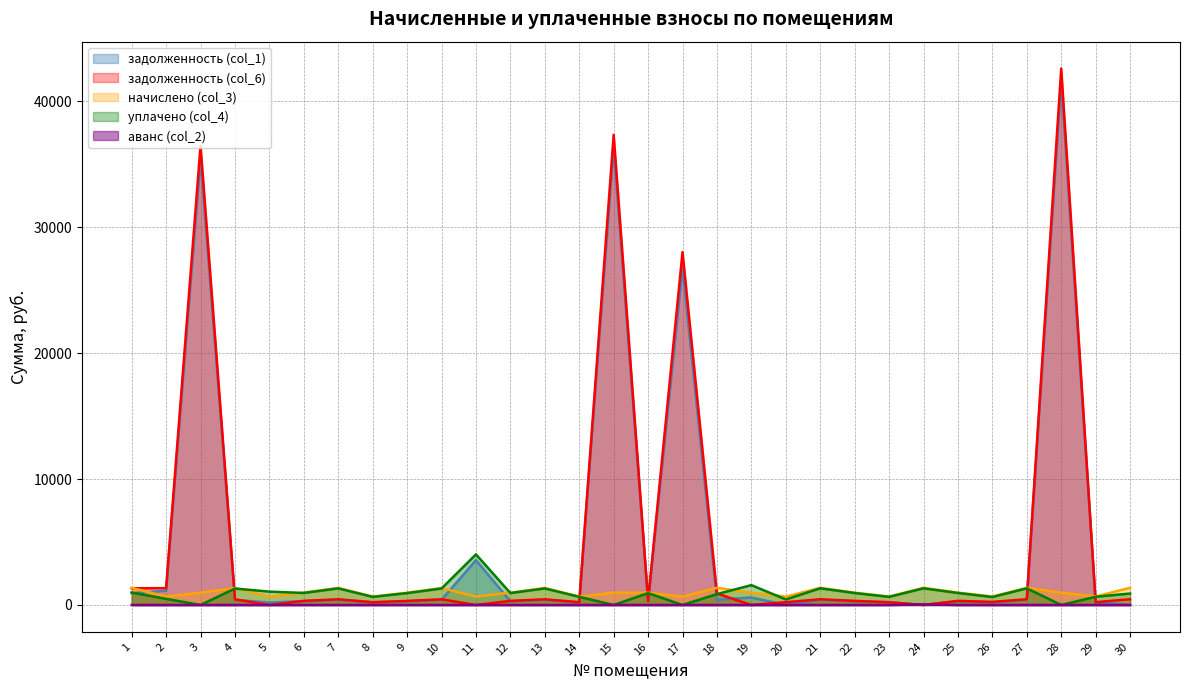

List the series in order of their peak value, lowest first.

аванс (col_2), начислено (col_3), уплачено (col_4), задолженность (col_1), задолженность (col_6)